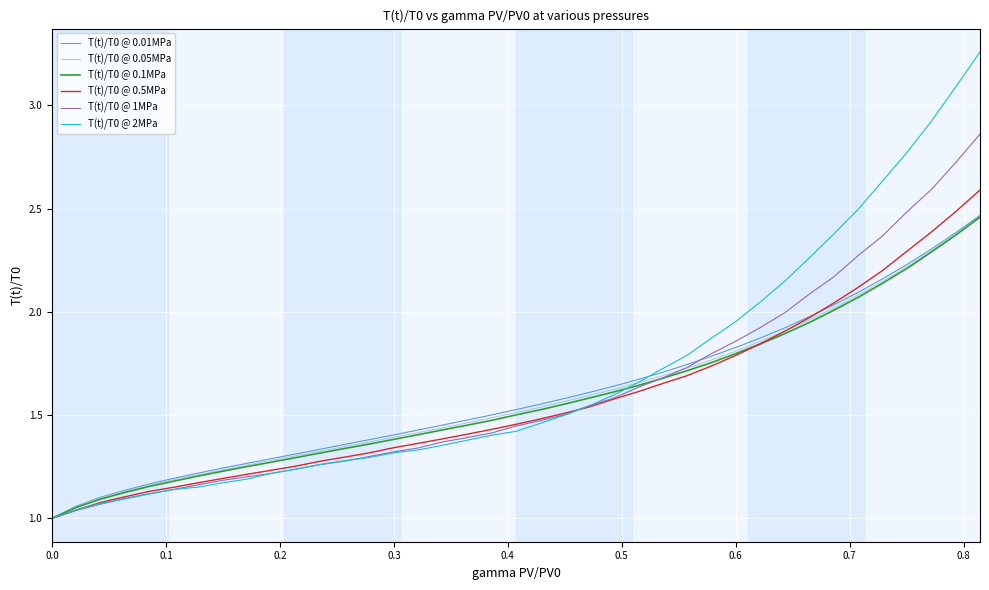

Does the chart display data point markers on the line(s)?

No